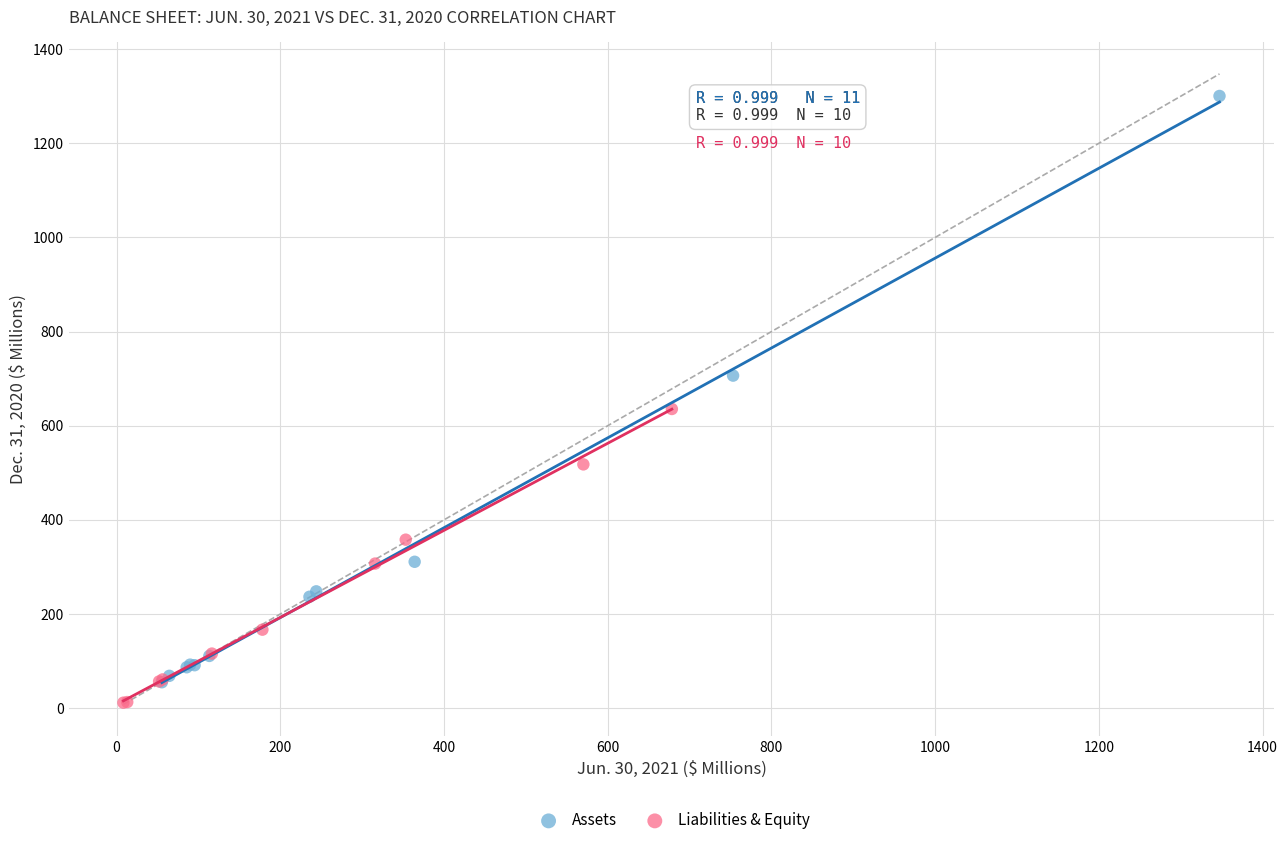

What are all the series names shown in the legend?

Assets, Liabilities & Equity